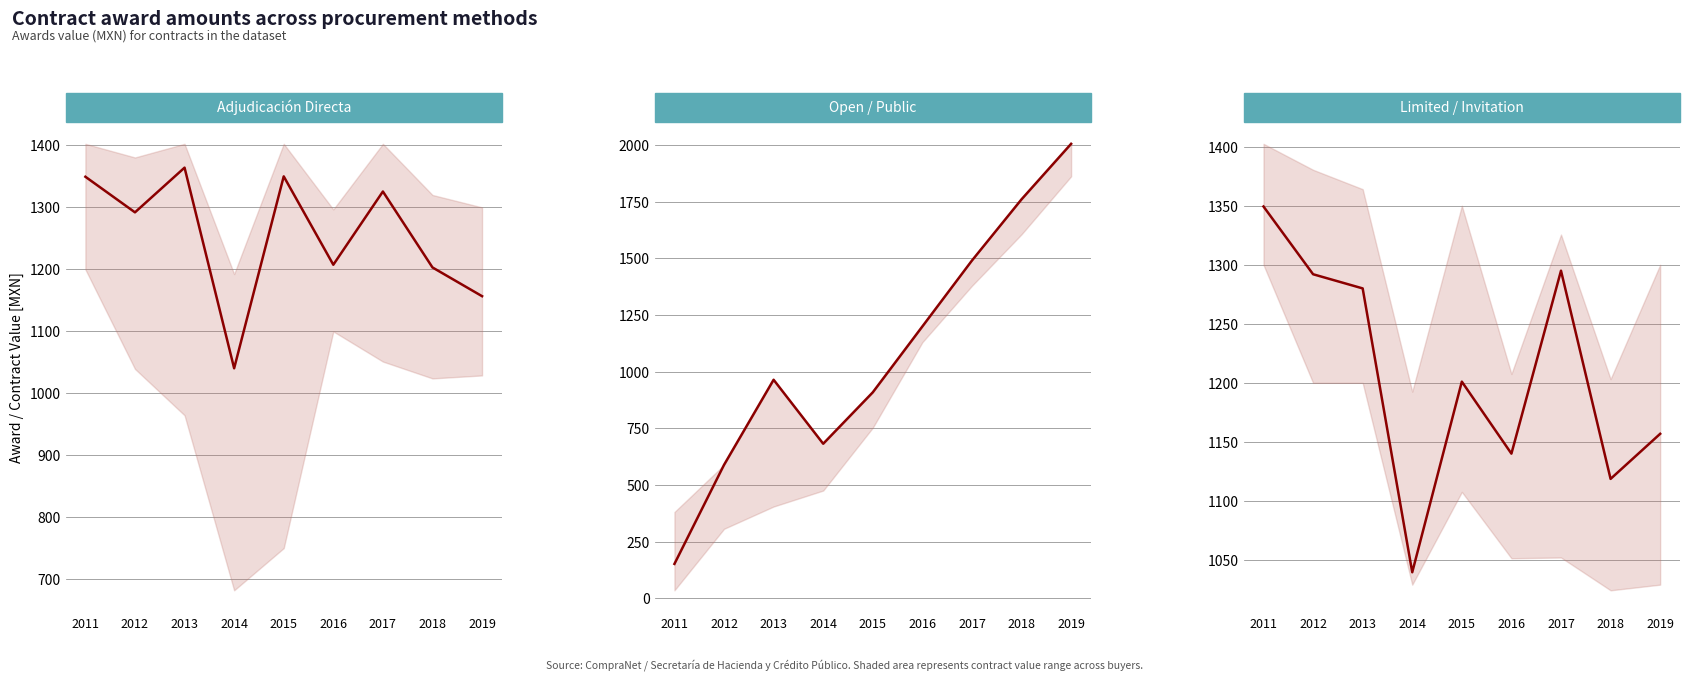

True or false: Adjudicación Directa has a value of 1930.5 at 2012.

False